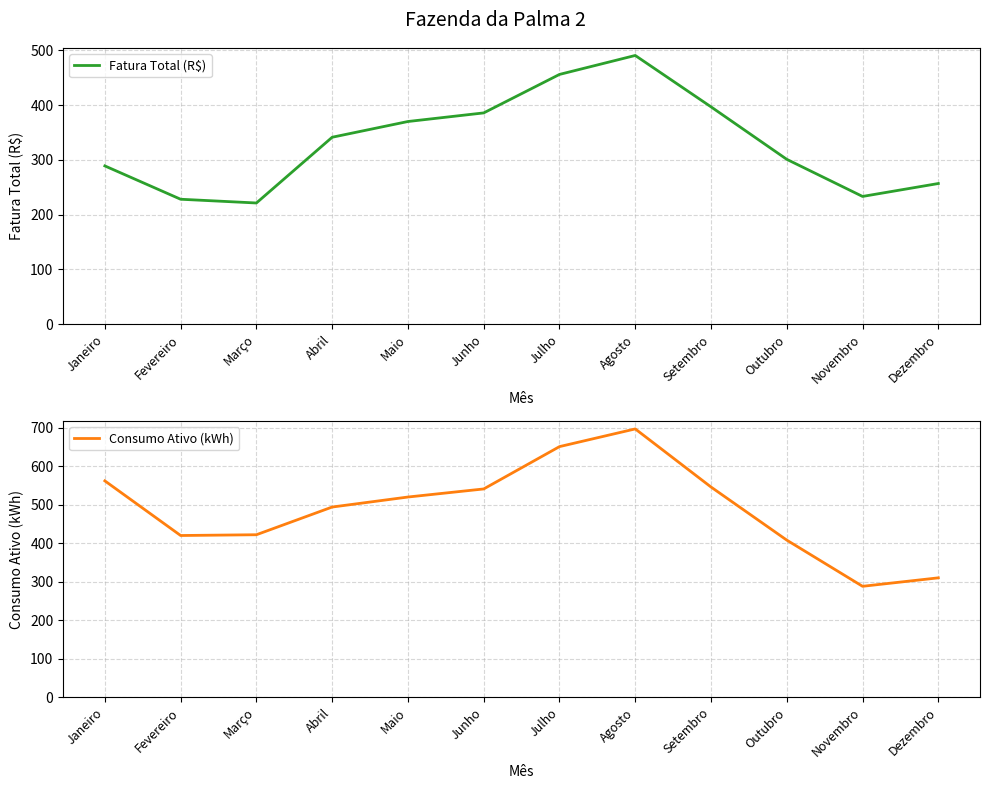

What is the maximum value for Fatura Total (R$)?

490.9